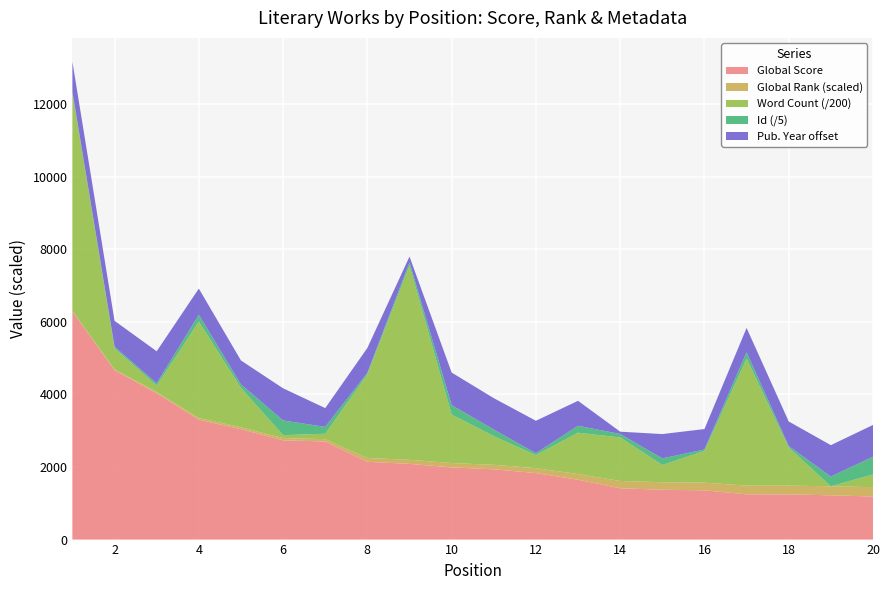

Reading left to right, extract all data points from this chart.

Global Score: 6295	4671	4037	3305	3044	2737	2704	2144	2088	1990	1937	1834	1650	1415	1374	1358	1248	1246	1221	1188
Global Rank: 6	19	31	46	52	62	64	105	111	121	125	135	157	201	207	211	241	242	249	257
Word Count: 1200000	117000	35000	530982	217000	16000	30000	461111	1070000	267000	158000	72000	228000	240000	95000	175000	700000	210000	0	70000
Id: 225	209	322	950	485	2027	943	203	467	1305	914	262	954	475	913	197	882	202	1335	2446
Published Date: 1913	1857	1942	1862	1830	1943	1759	1844	1580	1949	1932	1947	1844	1532	1835	1782	1835	1839	1933	1938